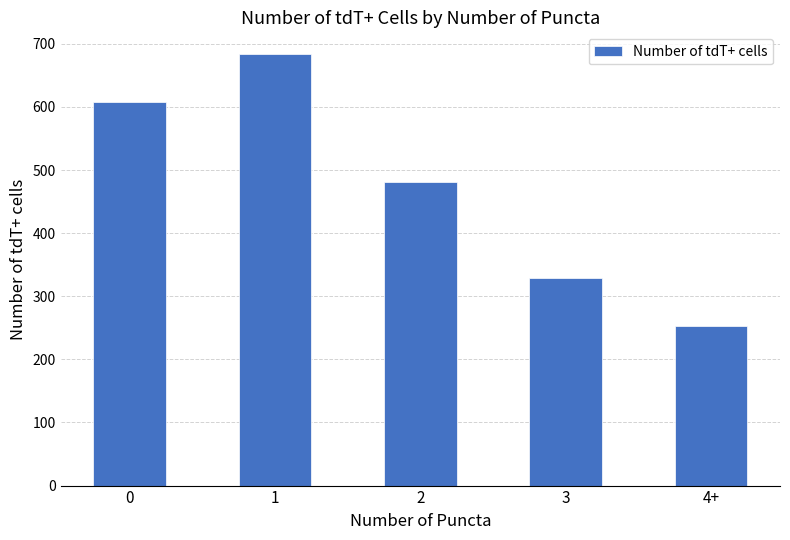

What is the value of the 5th bar from the left?

253